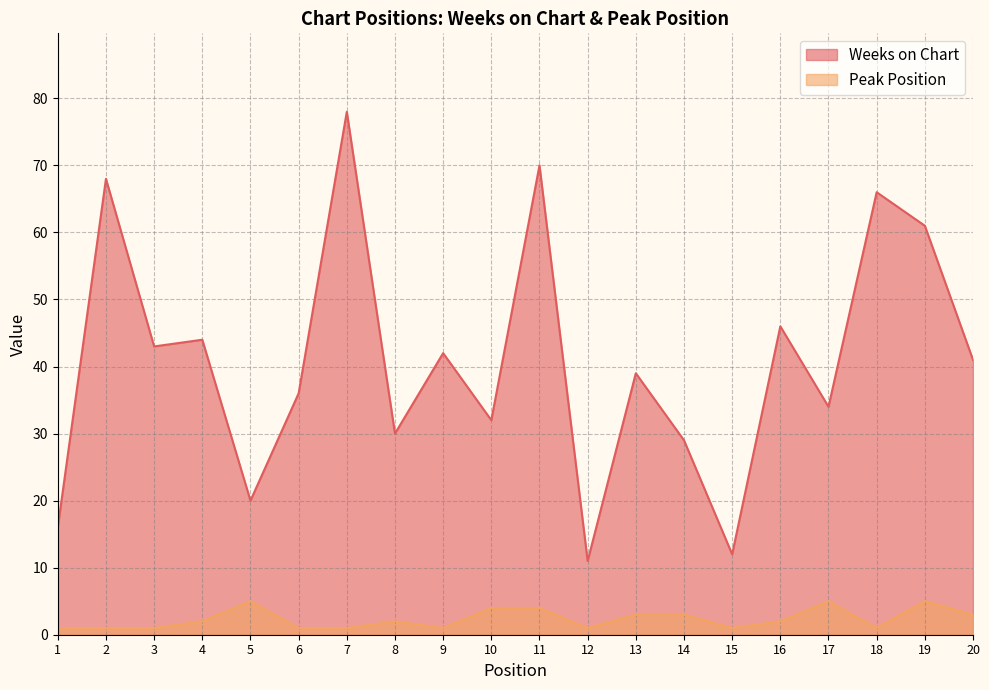

Reading right to left, what are all the values shown in this chart?

Weeks on Chart: 41	61	66	34	46	12	29	39	11	70	32	42	30	78	36	20	44	43	68	16
Peak Position: 3	5	1	5	2	1	3	3	1	4	4	1	2	1	1	5	2	1	1	1